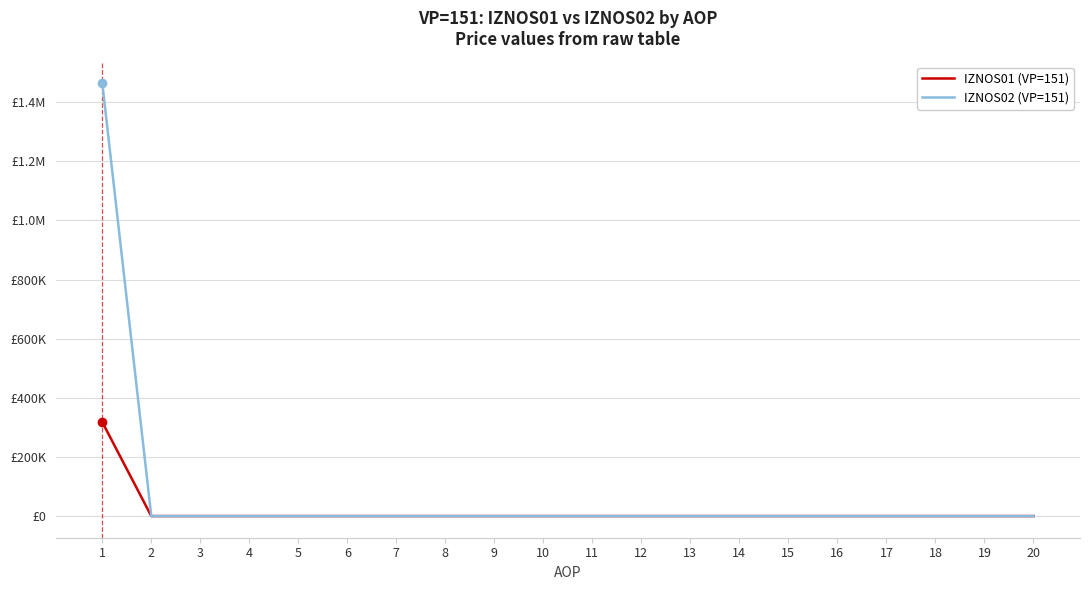

List the labels in order of IZNOS02 (VP=151) value, smallest first.

2, 3, 4, 5, 6, 7, 8, 9, 10, 11, 12, 13, 14, 15, 16, 17, 18, 19, 20, 1